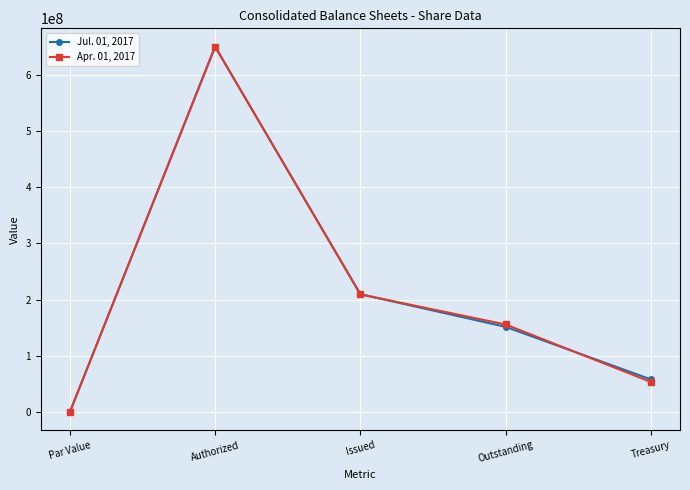

What is the total value across all series at Issued?

419045725